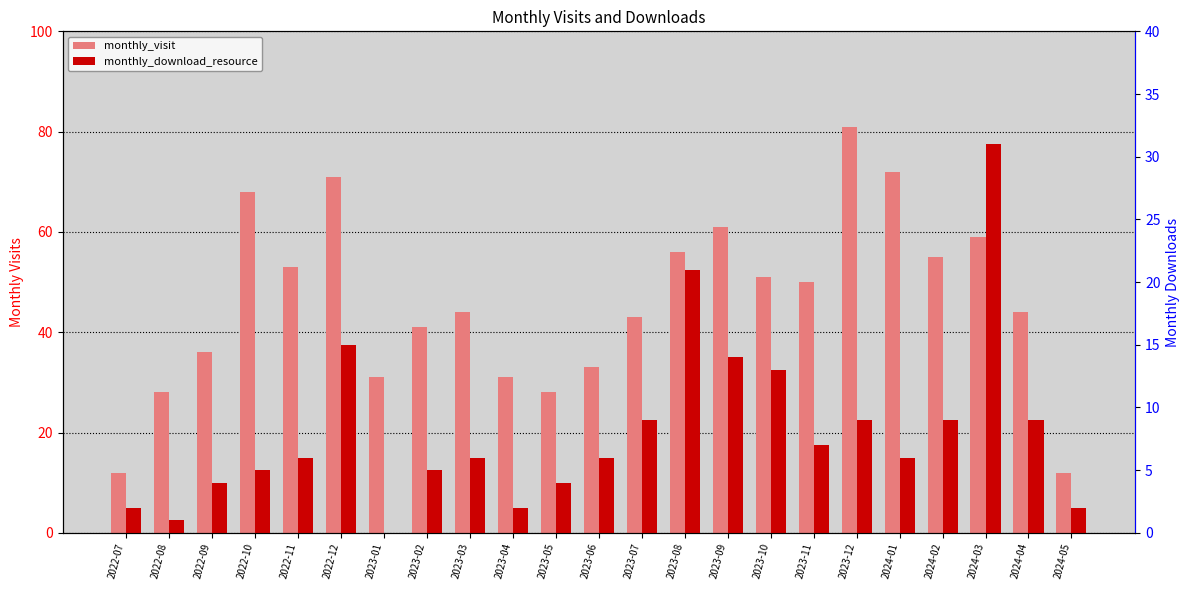

What is the total value across all series at 2023-12?

90